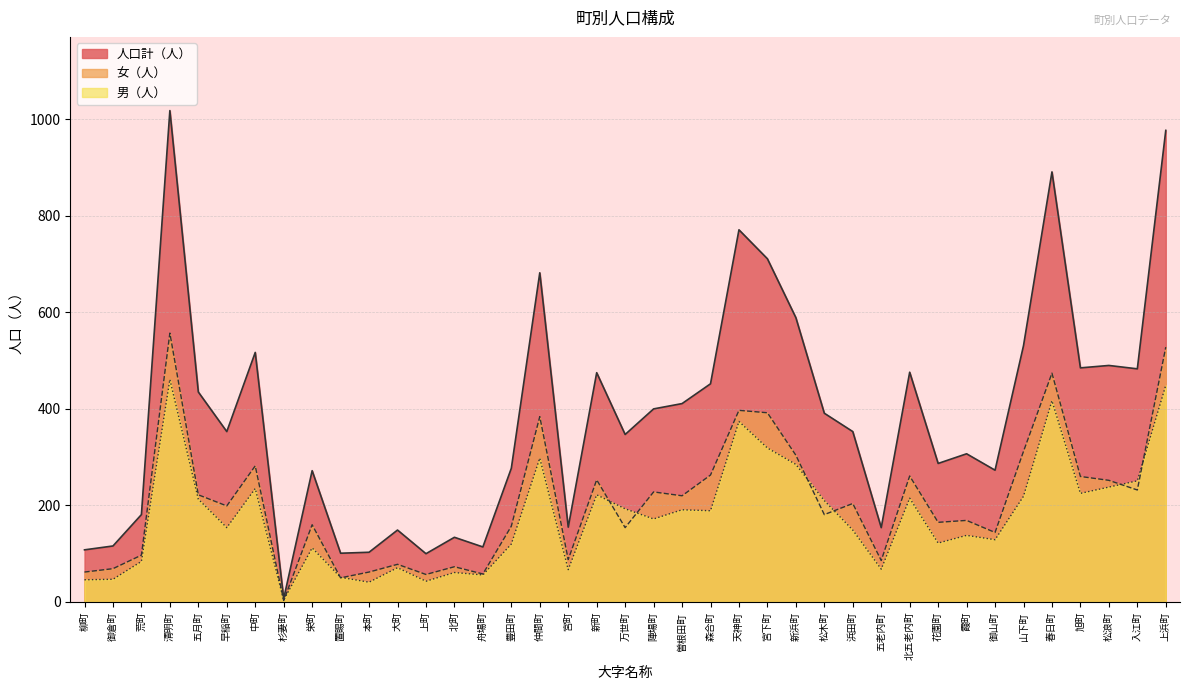

At how many categories does at least one series exceed 813?

3